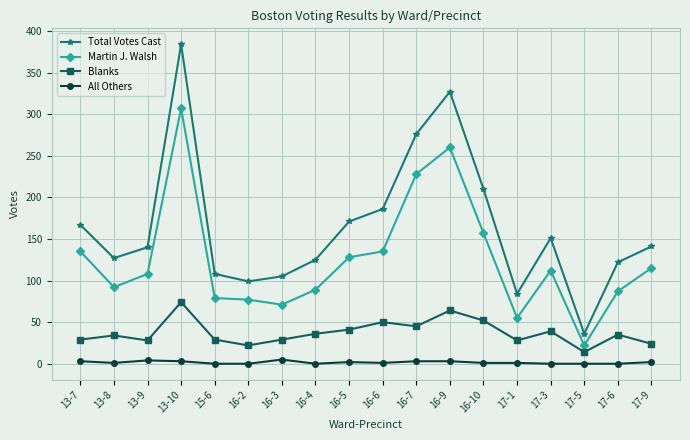

What is the sum of all Total Votes Cast values?

2959